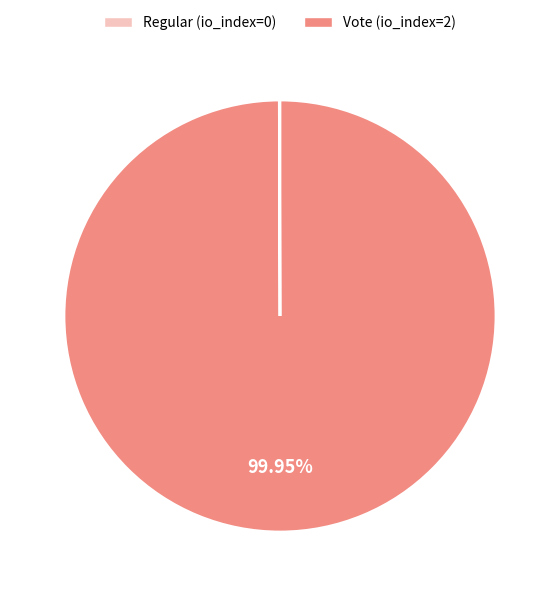

Which slice represents more than half of the pie?

Vote (io_index=2)